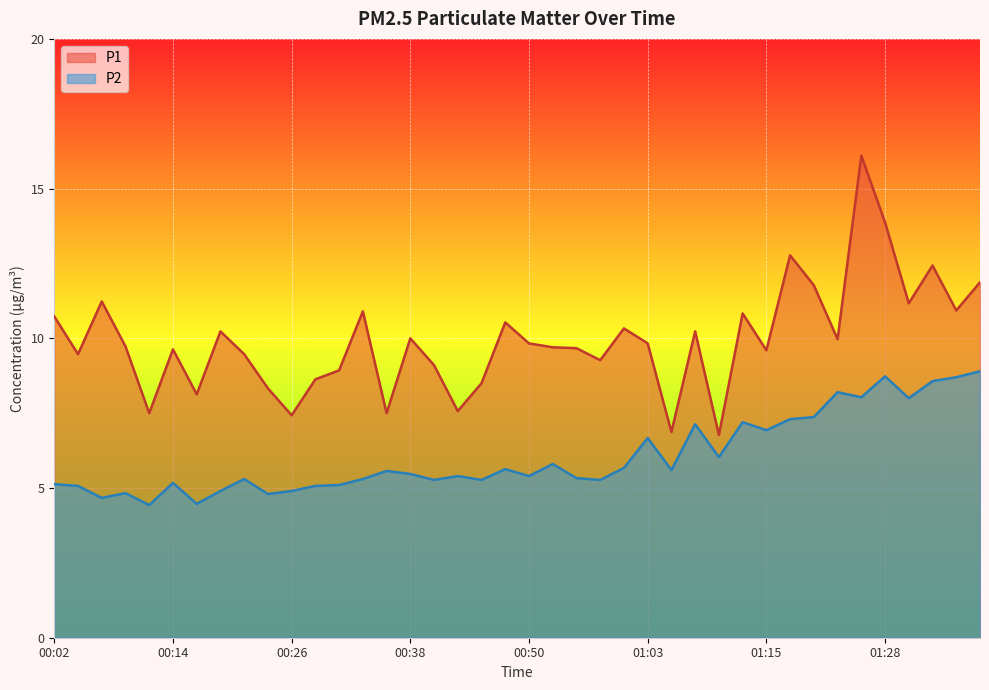

At 00:33, list the series in order from smallest to largest.

P2, P1